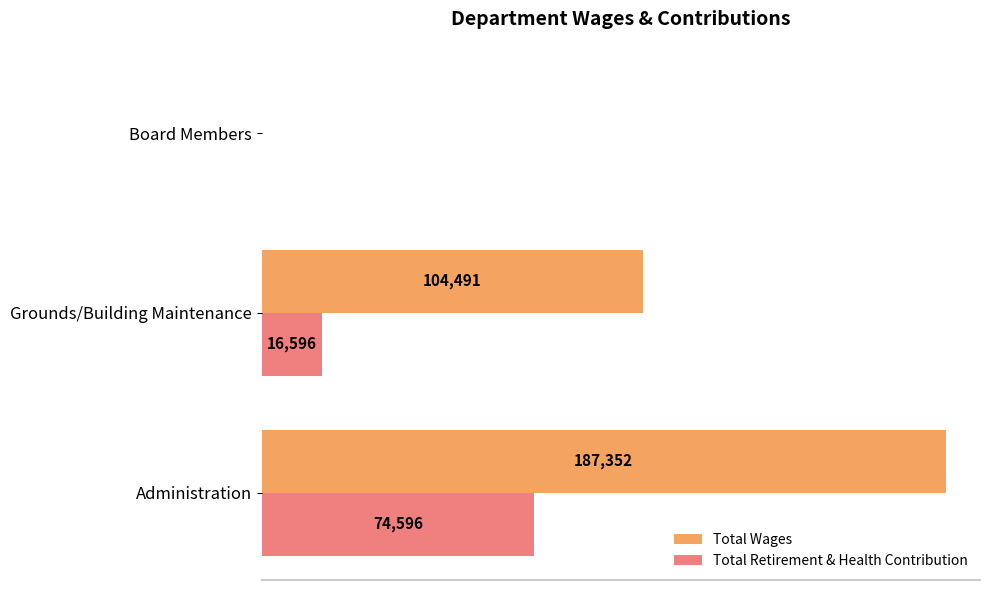

Which category has the highest value in the Total Retirement & Health Contribution series?

Administration